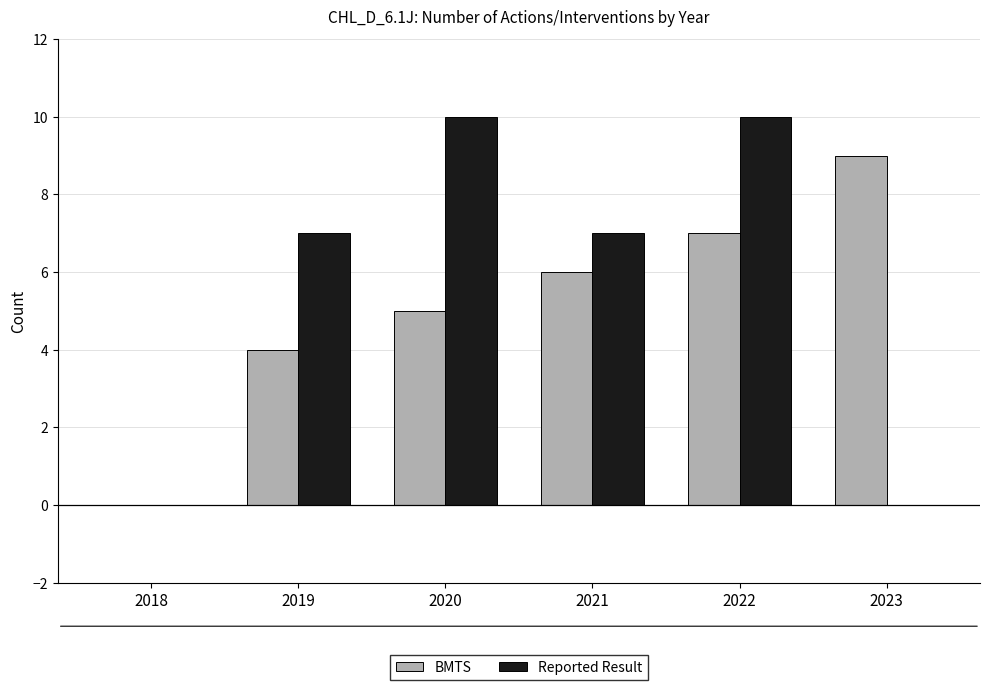

Count the number of data series in this chart.

2